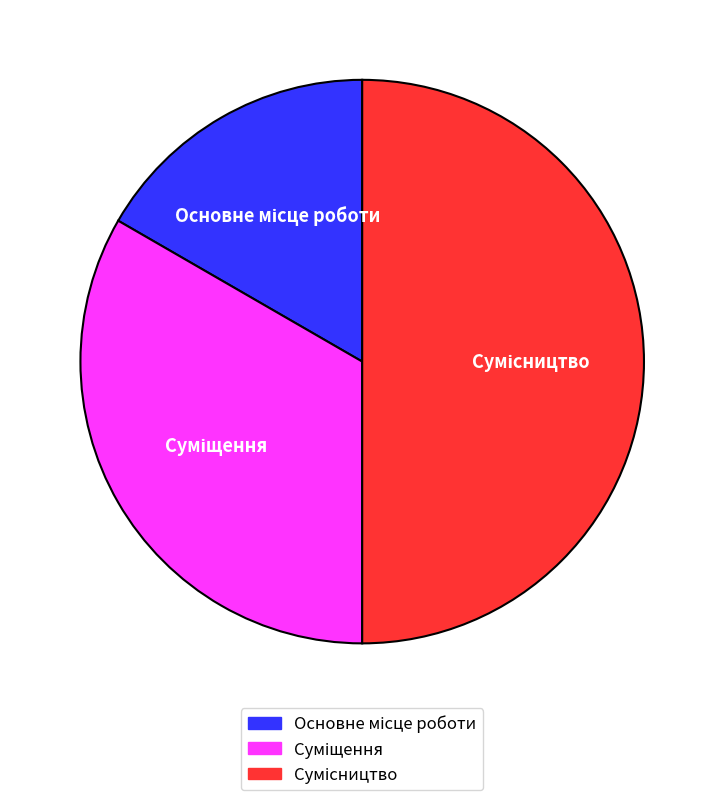

Which category has the smallest portion of the pie?

Основне місце роботи